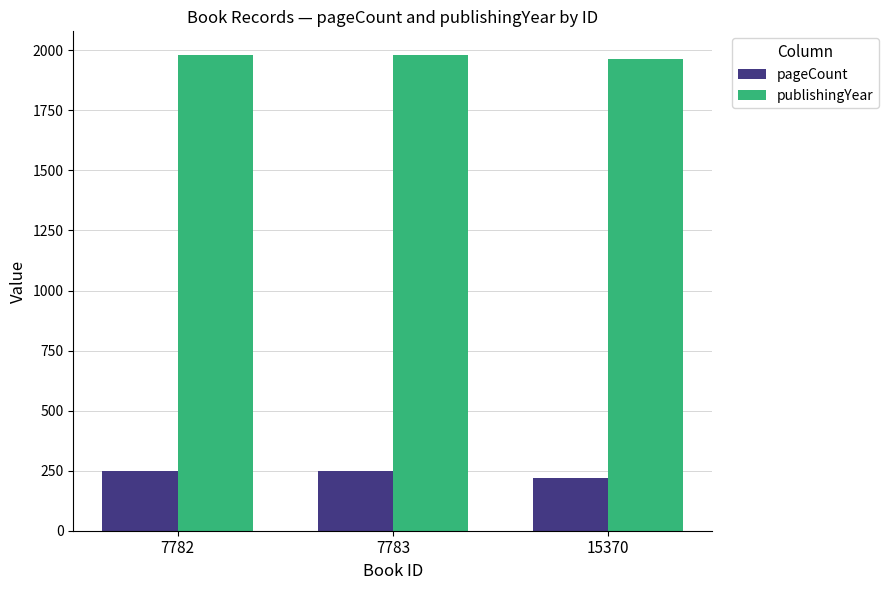

Rank the series at 7783 from lowest to highest value.

pageCount, publishingYear